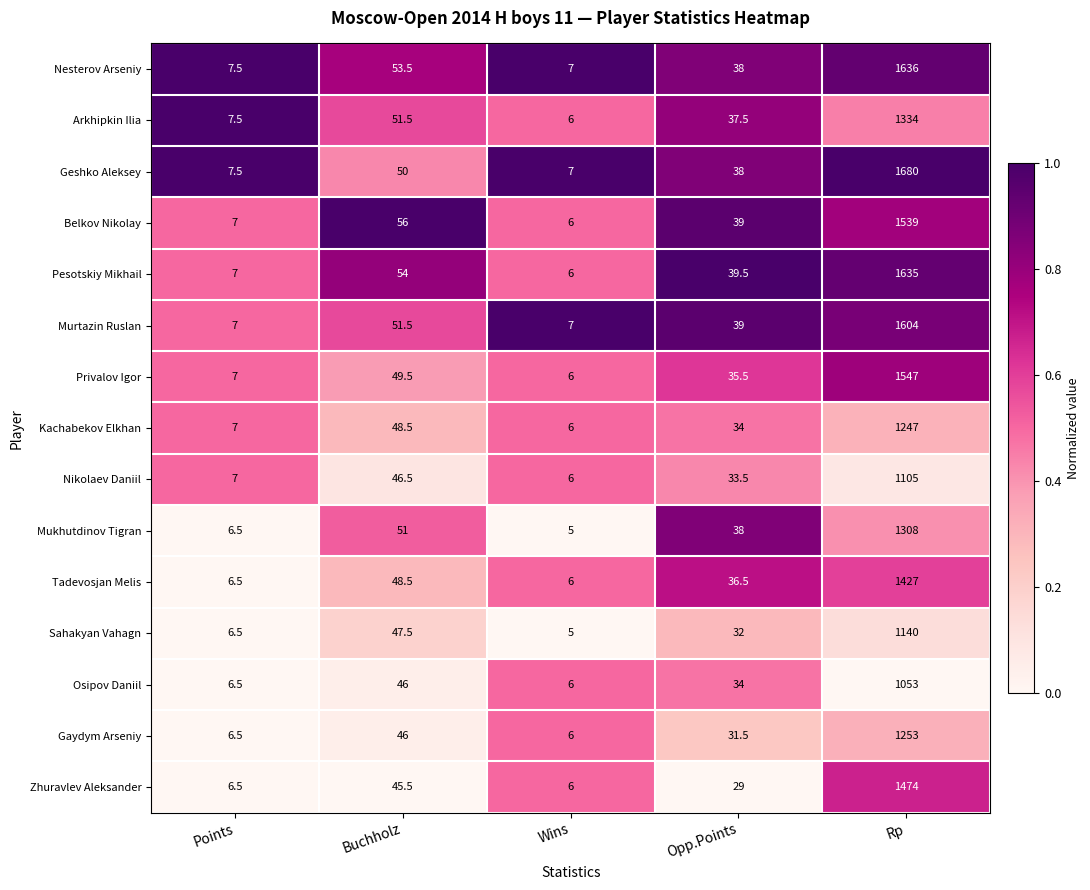

What is the sum of the Sahakyan Vahagn values at Rp and Points?

1146.5